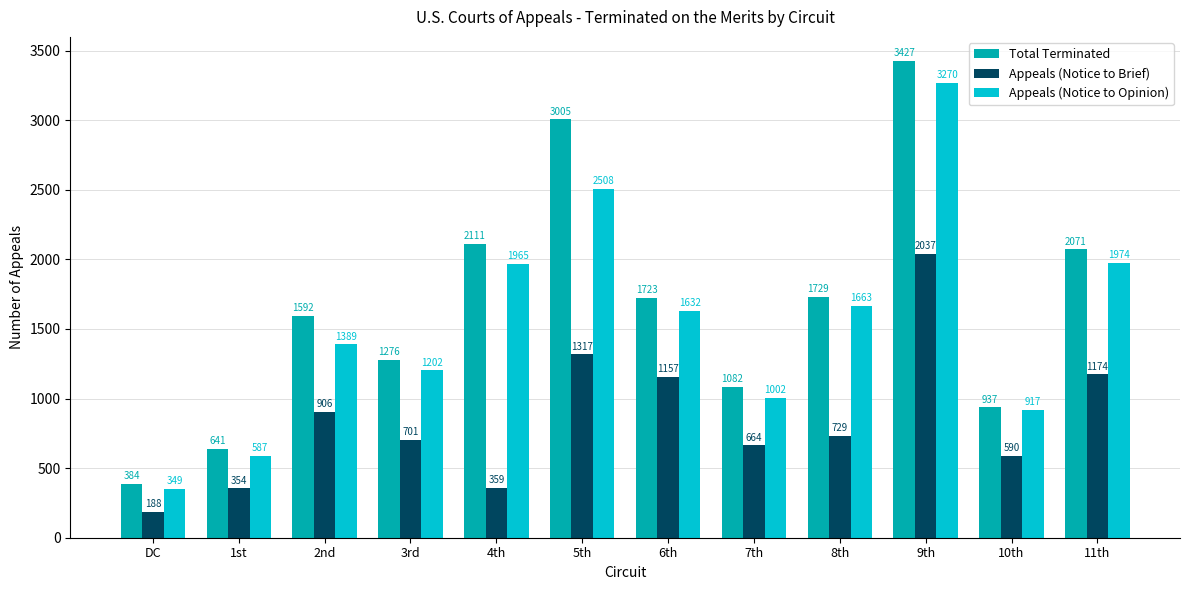

The Appeals (Notice to Opinion) series shows 1613 at 3rd. True or false?

False